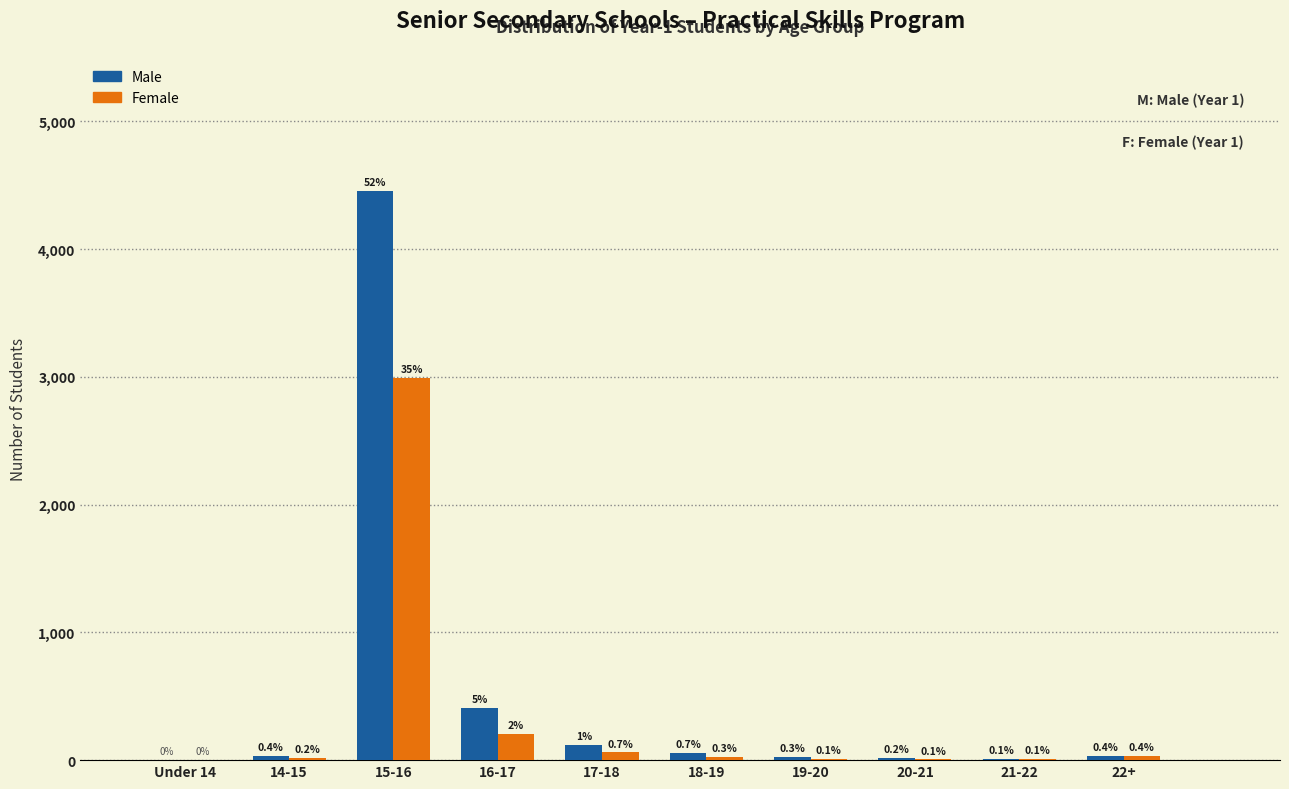

Does the chart contain stacked bars?

No